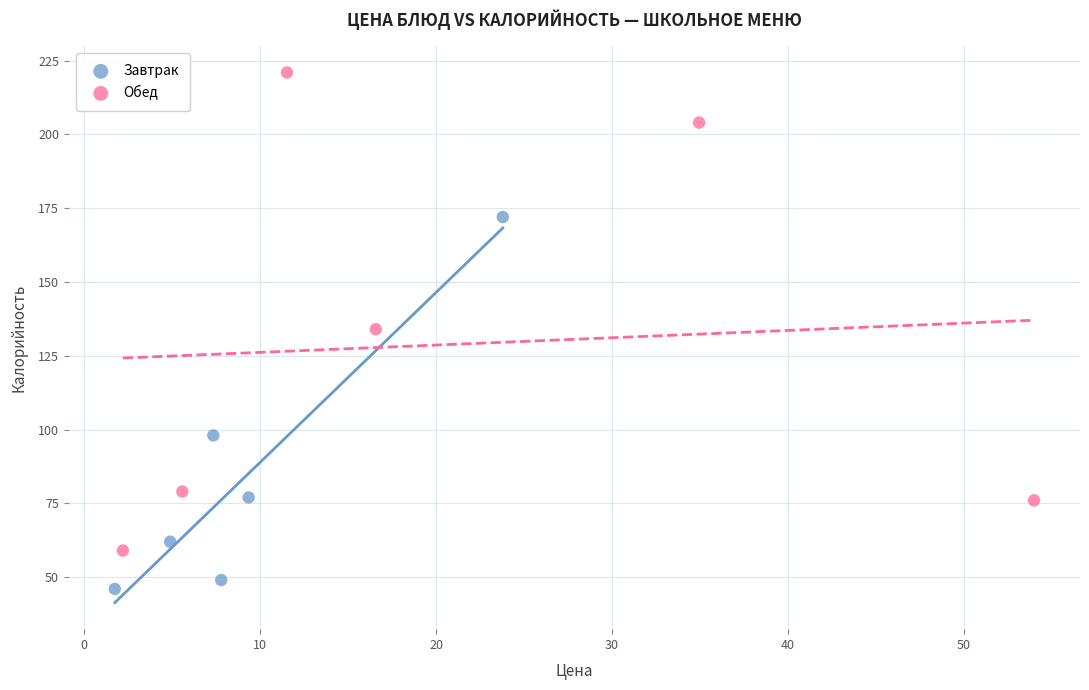

Which series has the largest Y range (max minus min)?

Обед